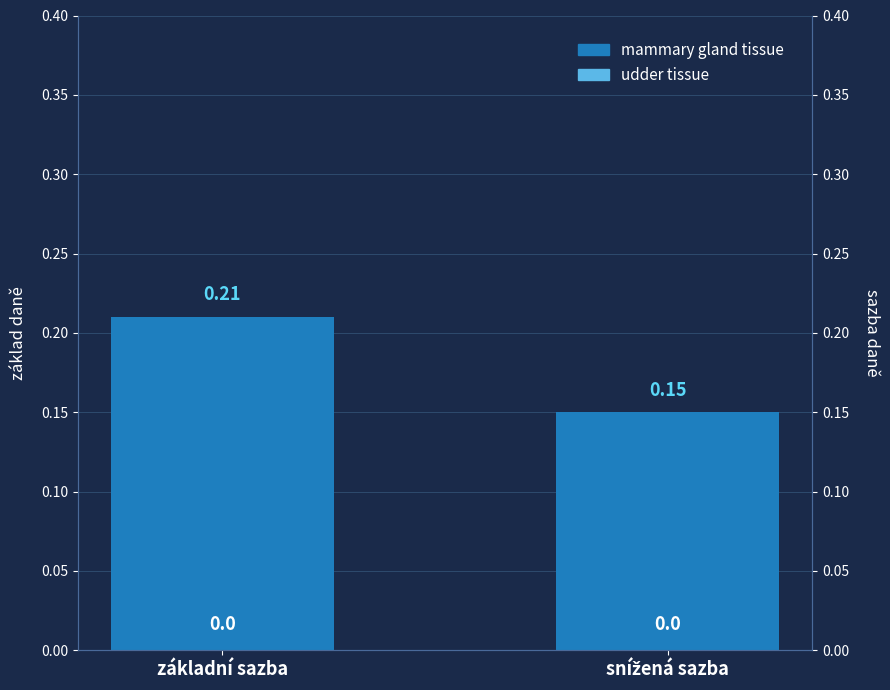

What is the label of the 2nd bar from the right?

základní sazba